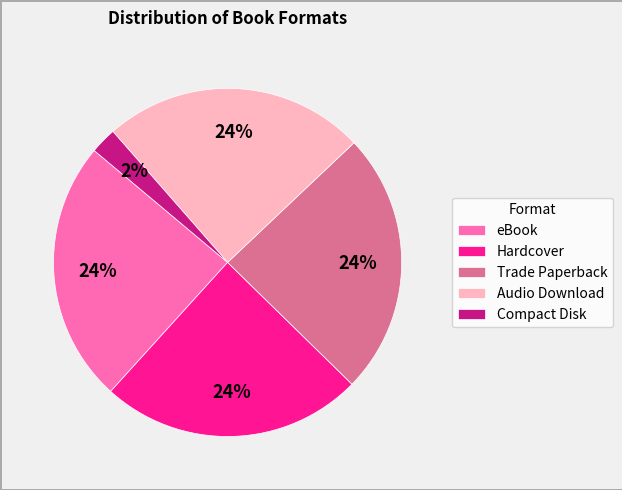

Does Compact Disk represent more than half of the total?

No